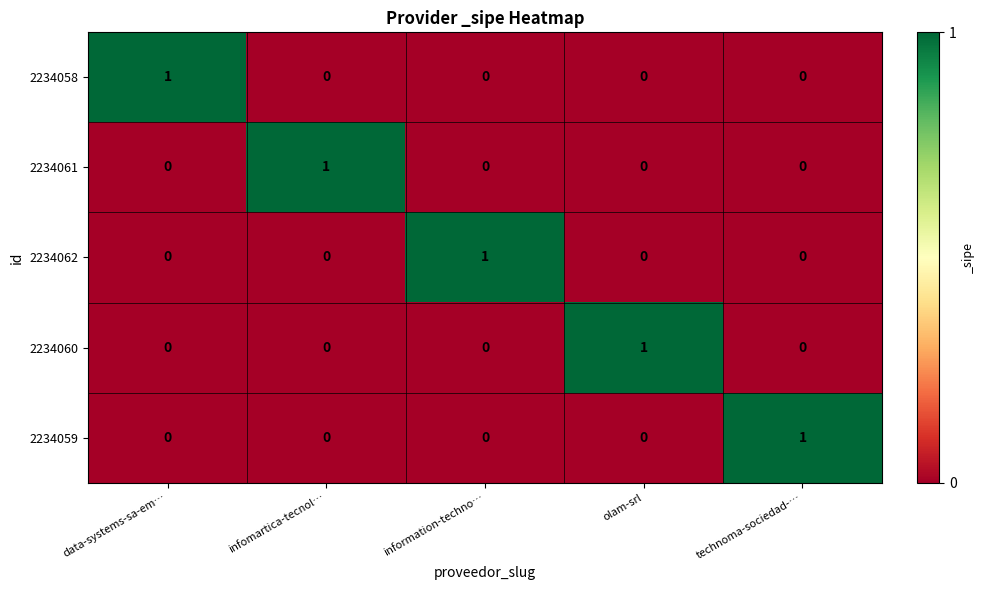

At which label does 2234059 reach its peak?

technoma-sociedad-…